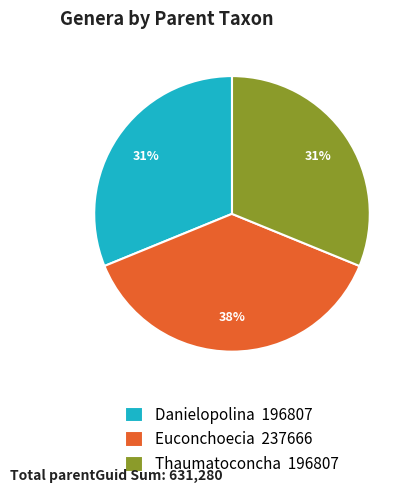

Is there a majority slice in this chart?

No